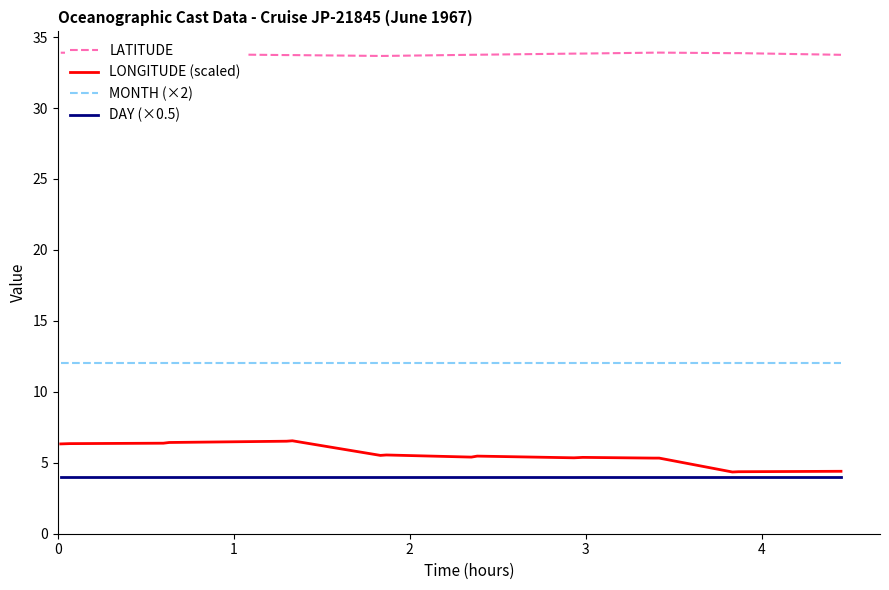

What is the greatest value displayed?

33.9